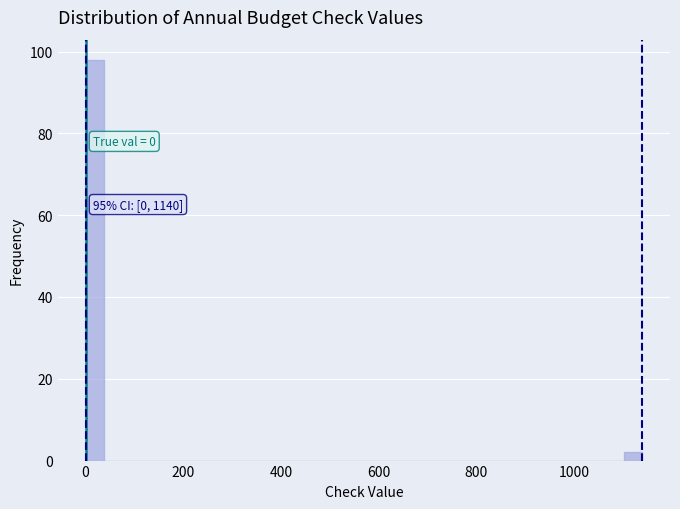

Read against the x-axis, roughly where is the centre of the tallest bar?

20